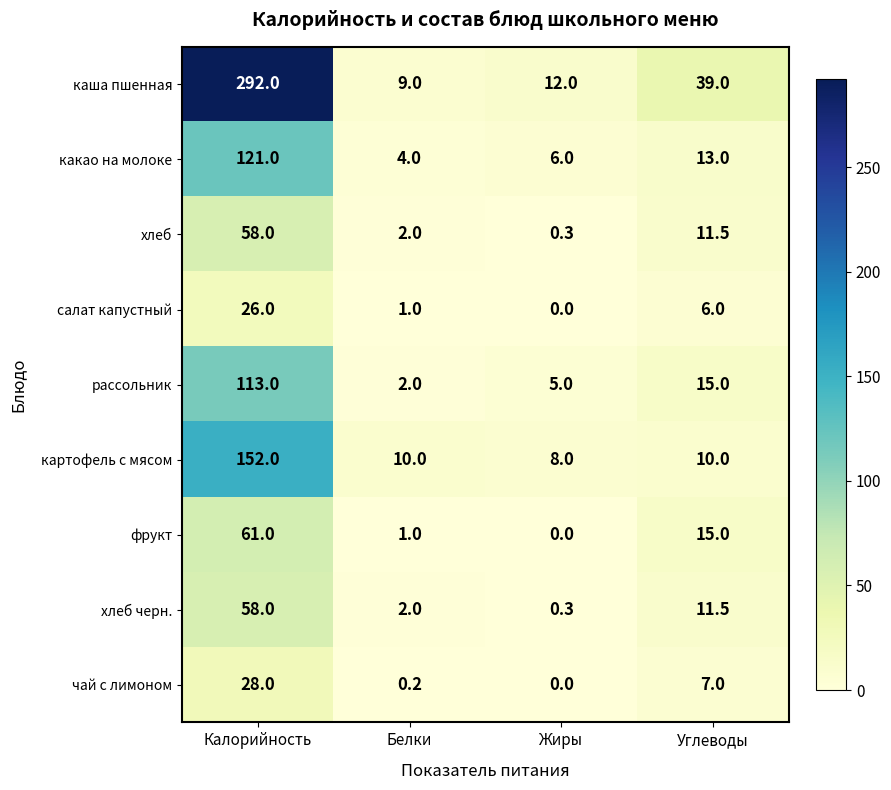

The чай с лимоном series shows 18.2 at Калорийность. True or false?

False